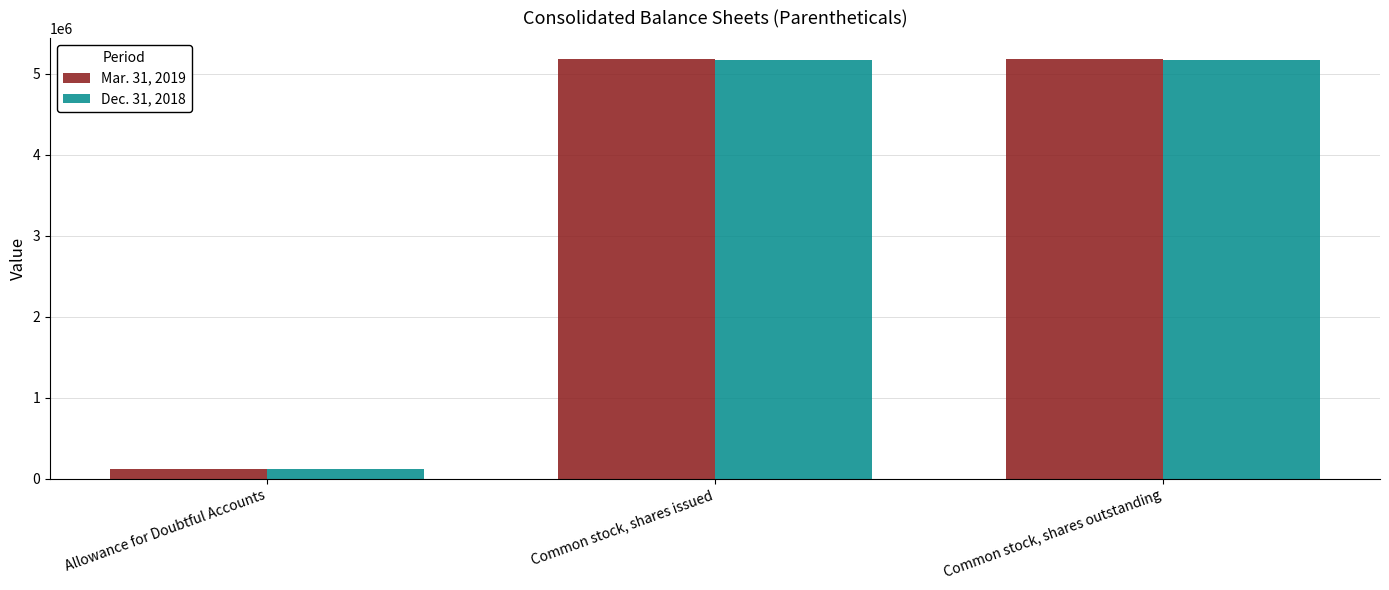

The value of Mar. 31, 2019 at Common stock, shares outstanding is 5181249. True or false?

True